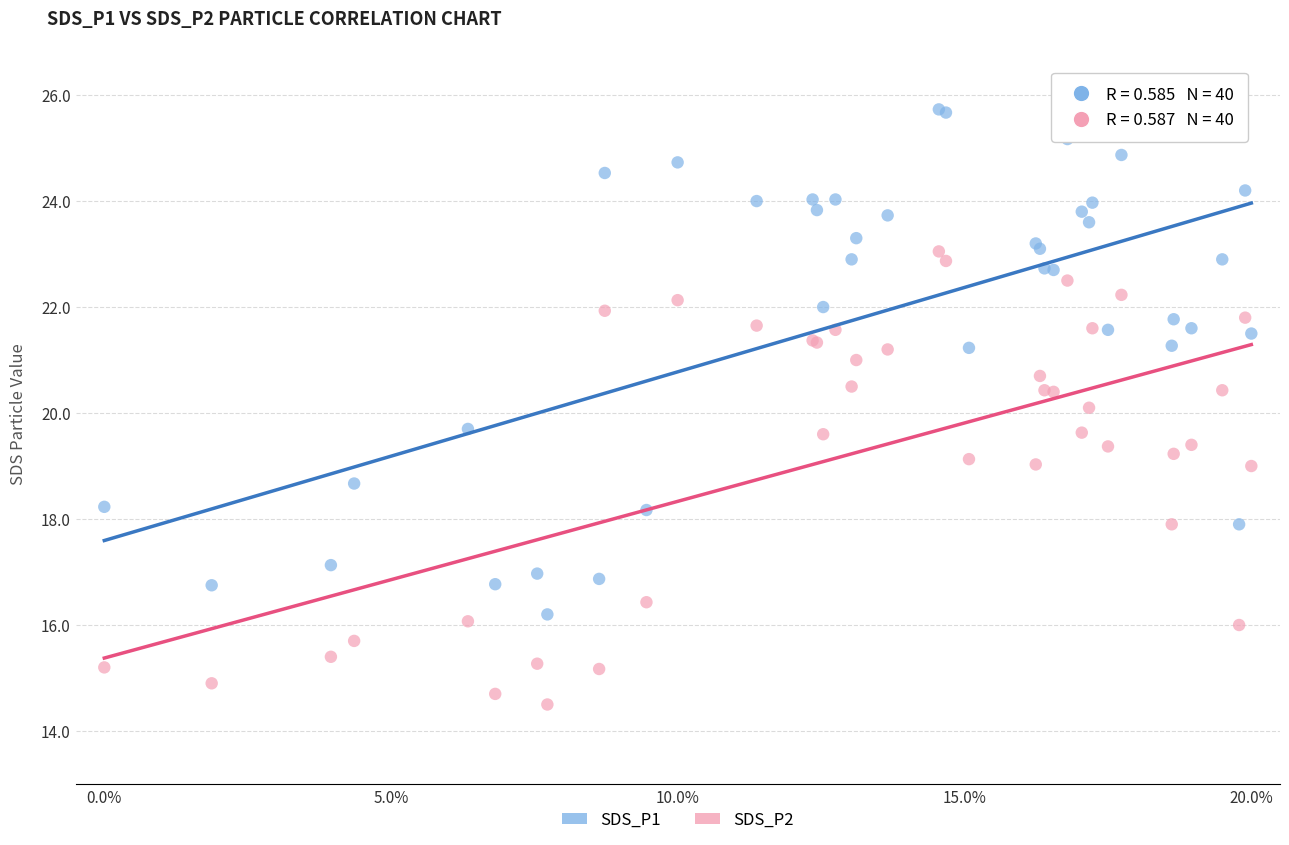

Which series has the widest spread of Y values?

SDS_P1